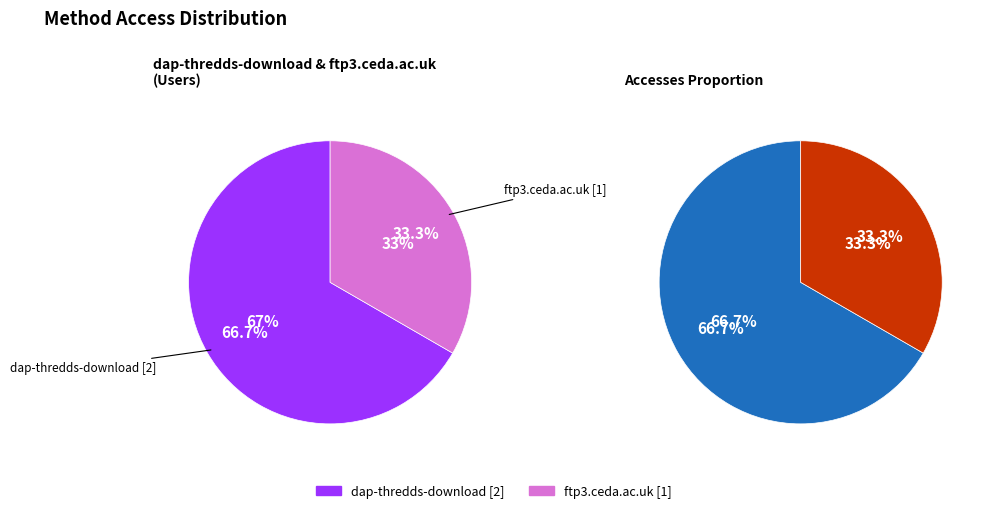

What is the majority slice?

dap-thredds-download